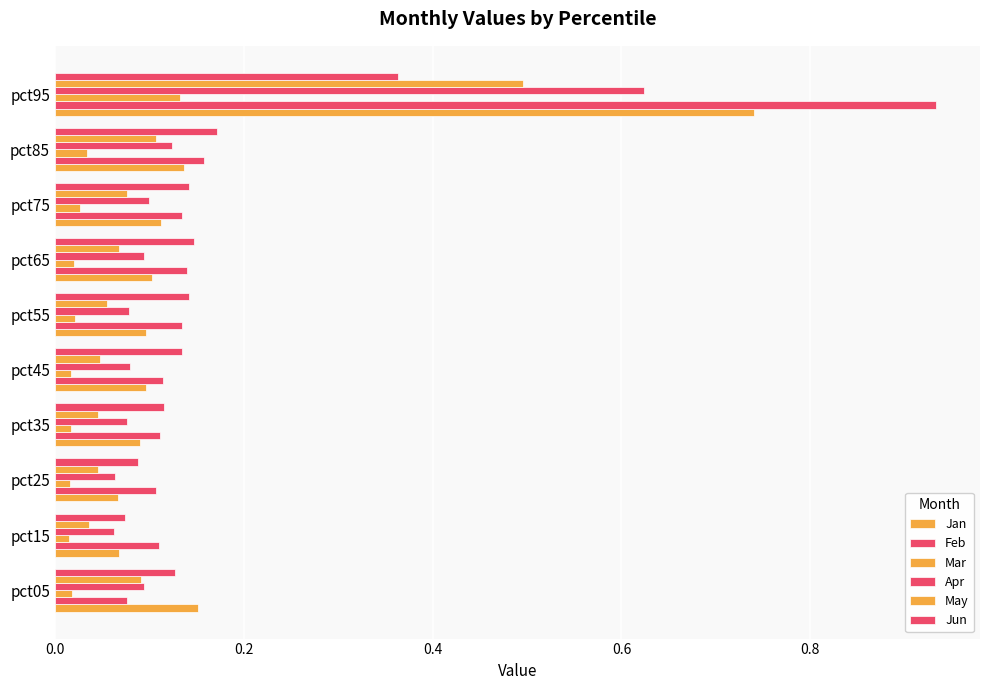

Rank the series by their maximum value, from highest to lowest.

Feb, Jan, Apr, May, Jun, Mar